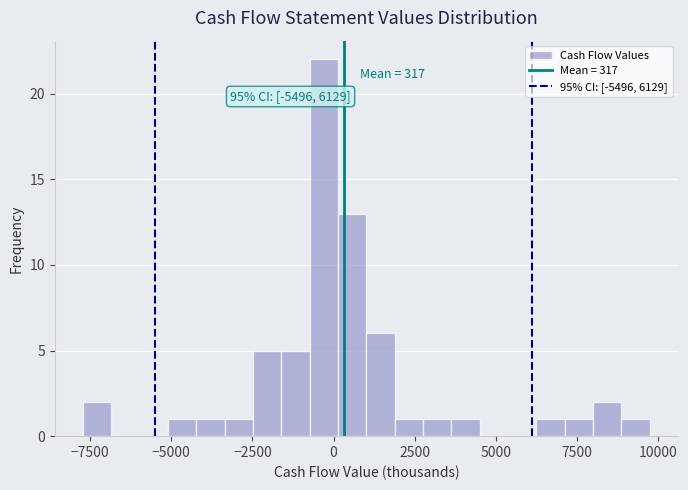

Read against the x-axis, roughly where is the centre of the tallest bar?

-500